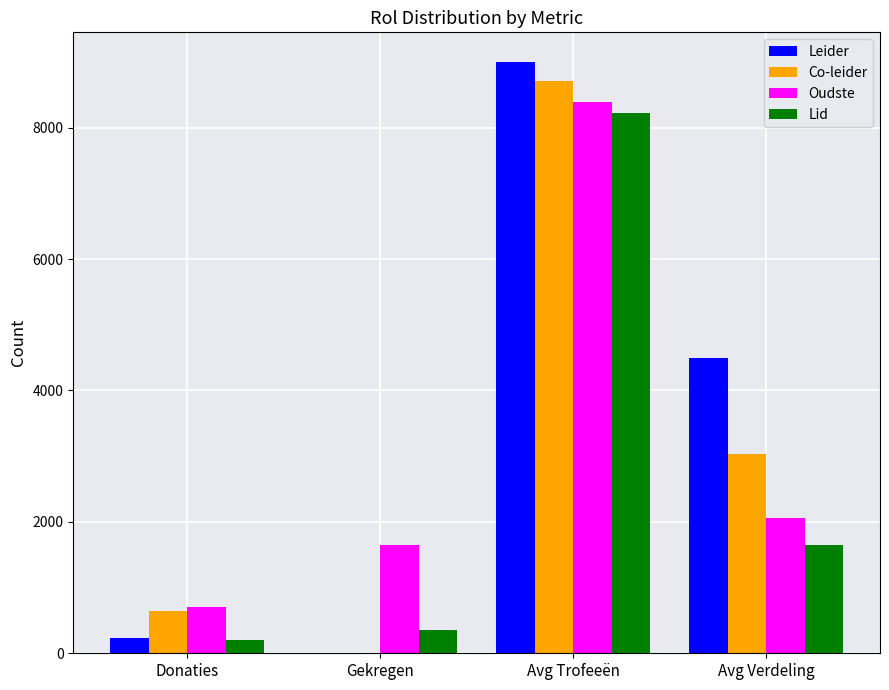

Is it true that Lid equals 350 at Gekregen?

True